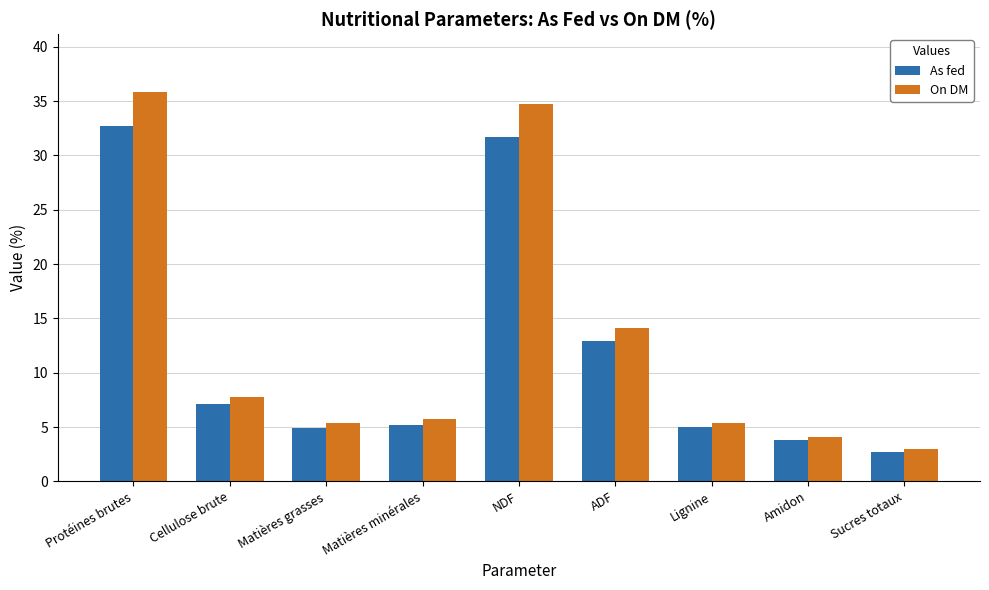

At which category is the sum across all series the highest?

Protéines brutes